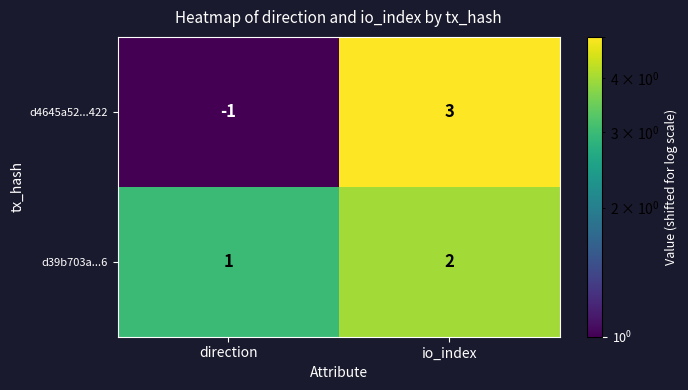

Where is d39b703a...6 nearest to the value 1?

direction